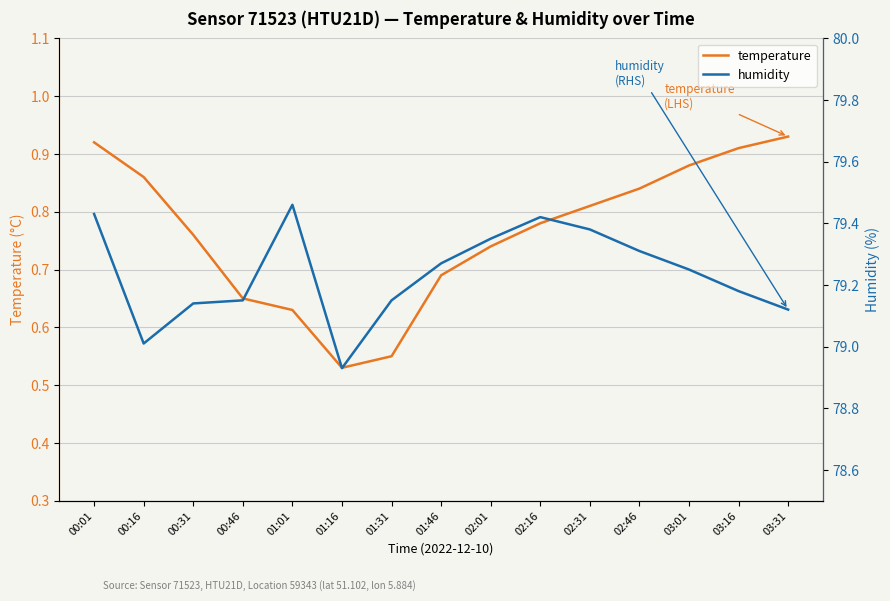

Which category has the lowest value in the temperature series?

01:16